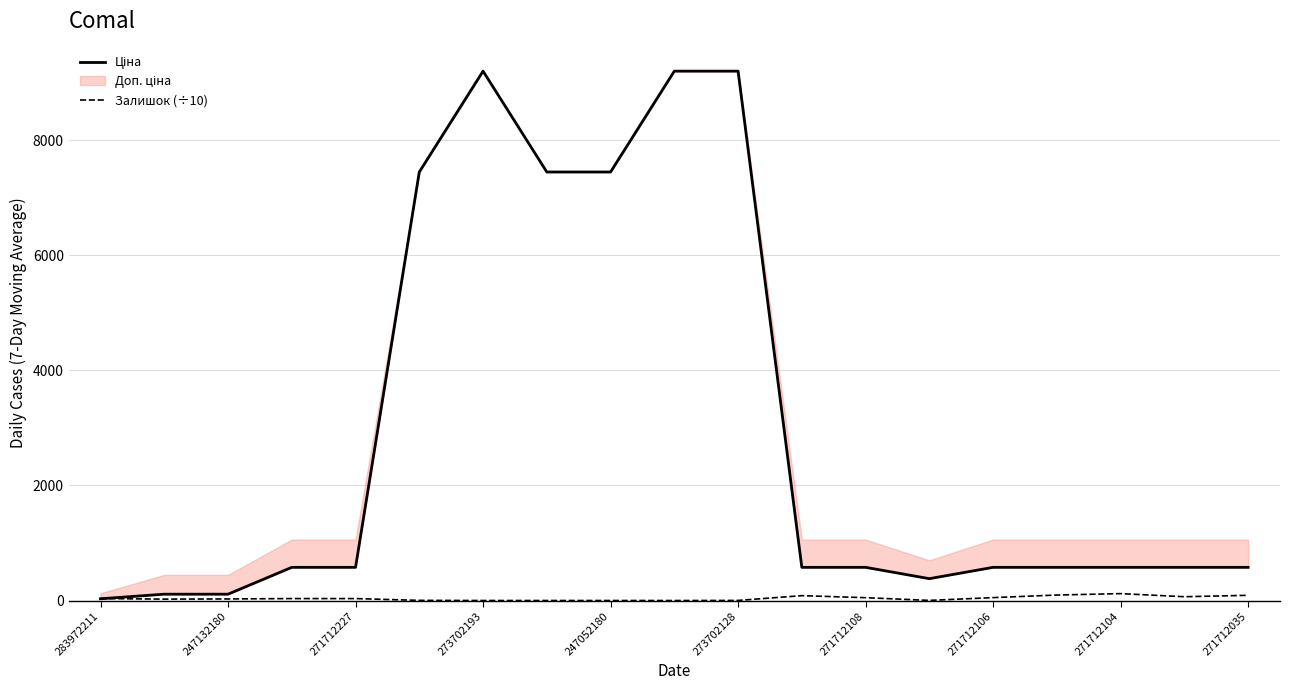

Is it true that Залишок (÷10) equals 2.1 at 247052180?

True